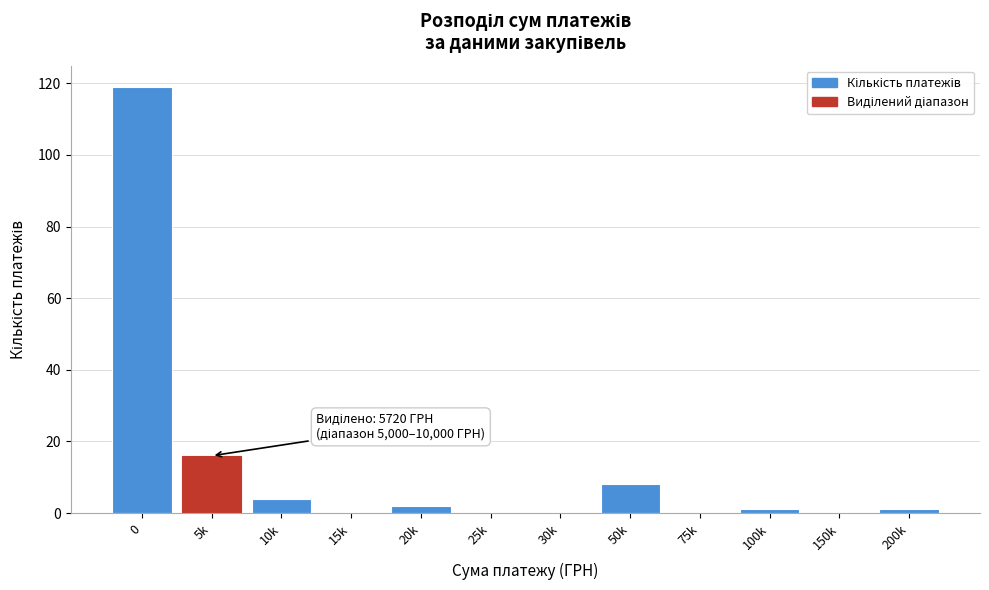

Reading left to right, transcribe all the data shown in this chart.

0=119	5k=16	10k=4	15k=0	20k=2	25k=0	30k=0	50k=8	75k=0	100k=1	150k=0	200k=1